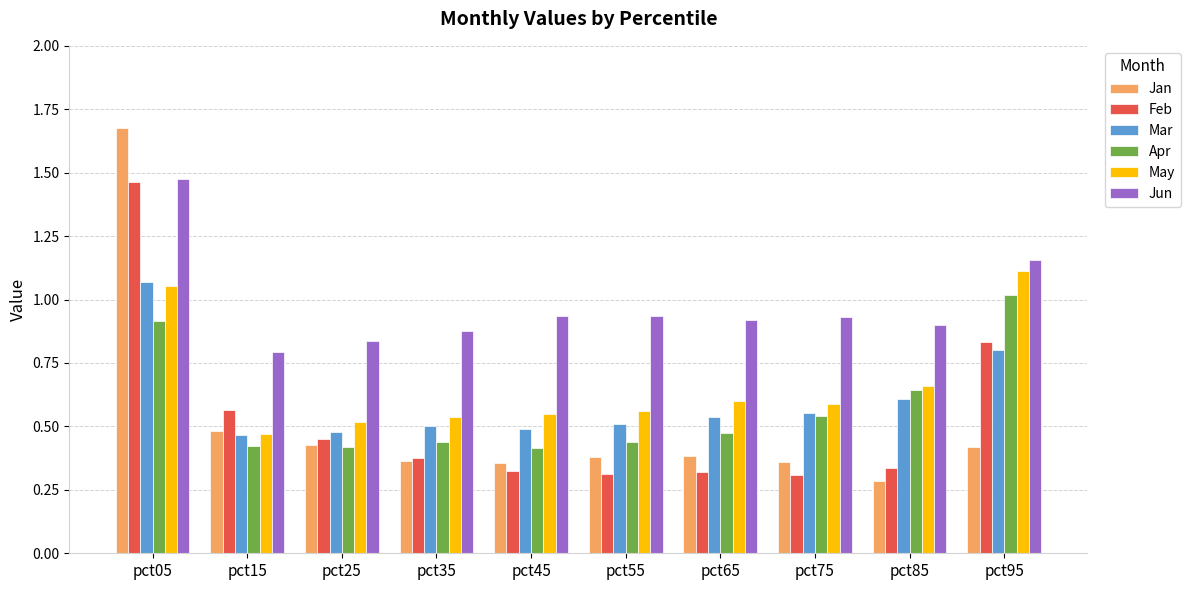

What are all the series names shown in the legend?

Jan, Feb, Mar, Apr, May, Jun